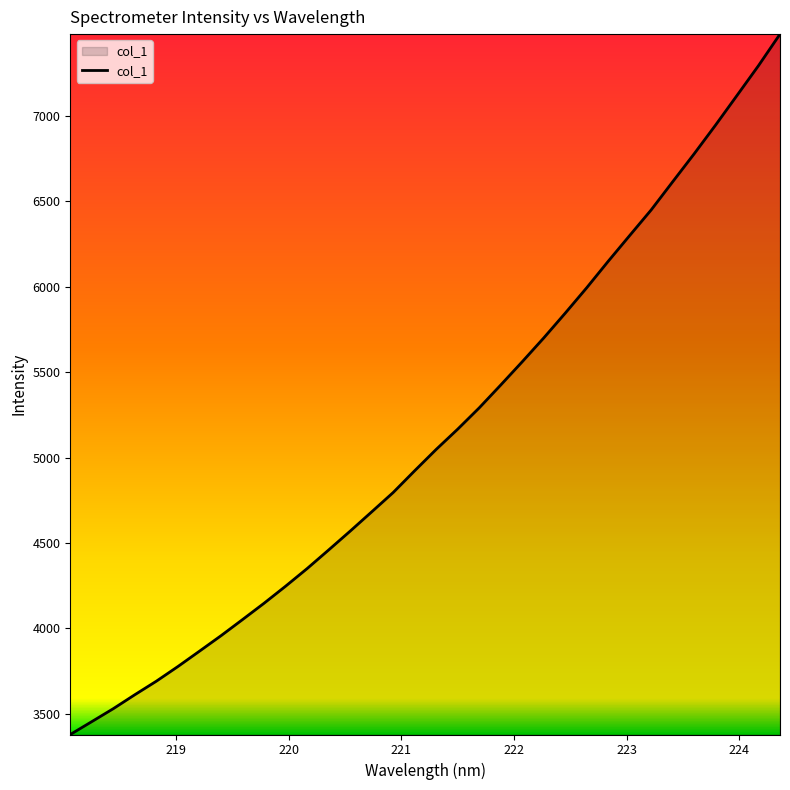

What is the difference between the maximum and minimum values?

4100.7